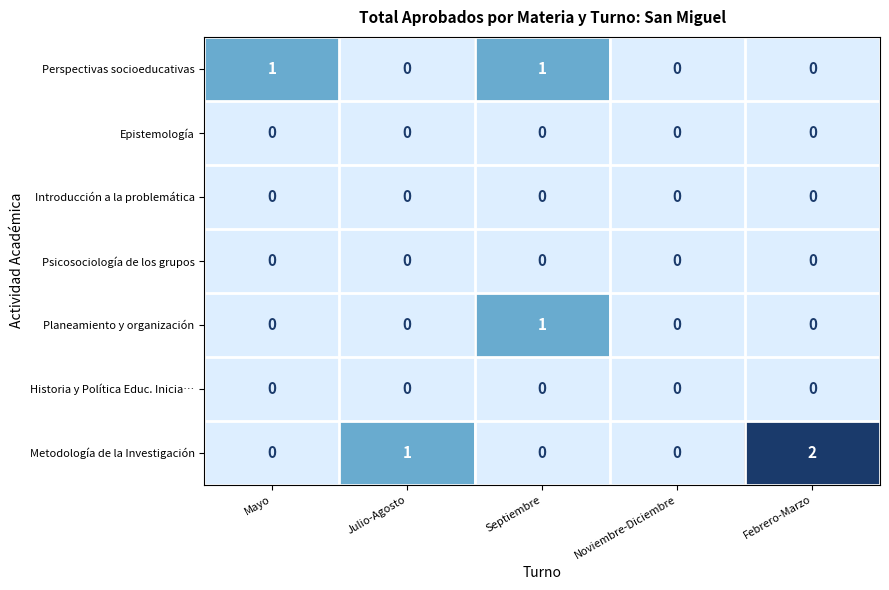

The value of Historia y Política Educ. Inicia… at Septiembre is 0. True or false?

True